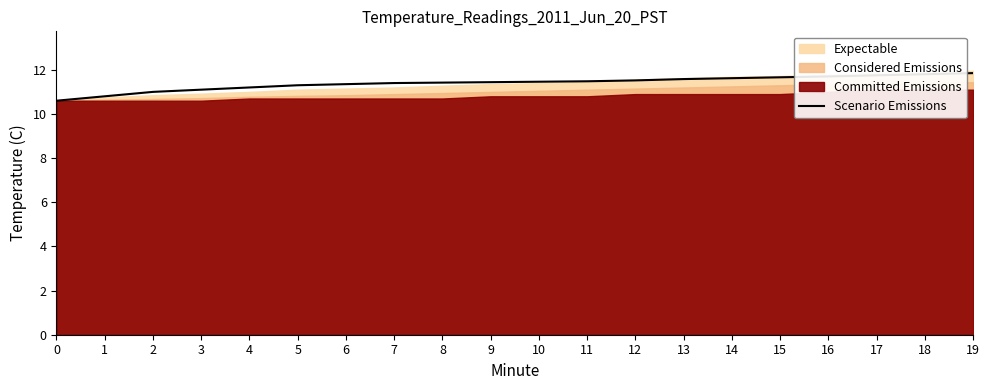

True or false: there are more than 2 points higher than both neighbors.

False